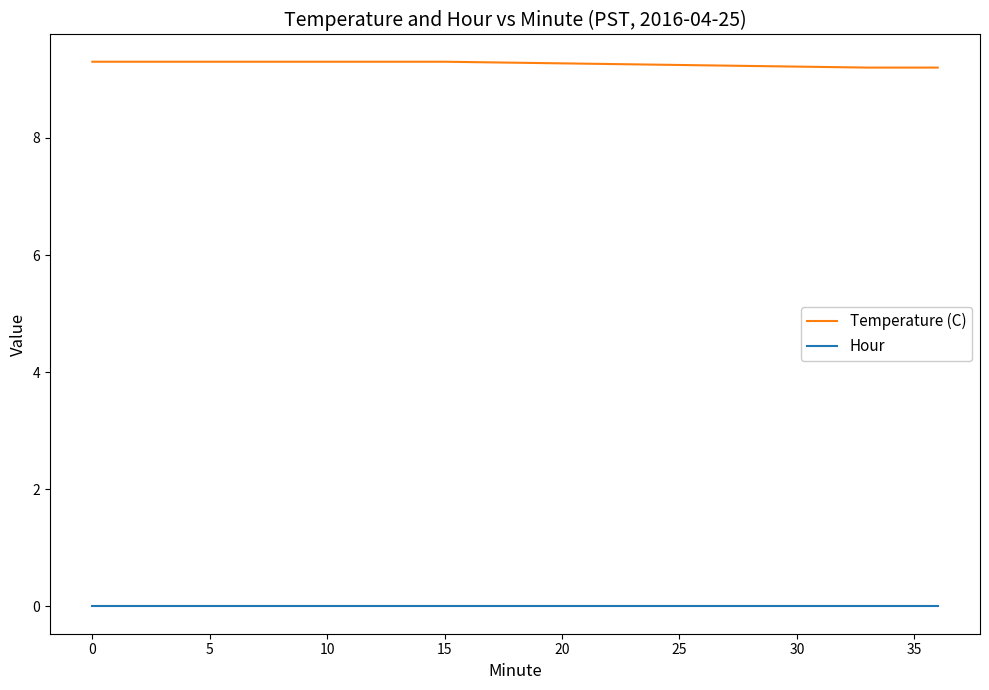

Which series has the largest total across all categories?

Temperature (C)